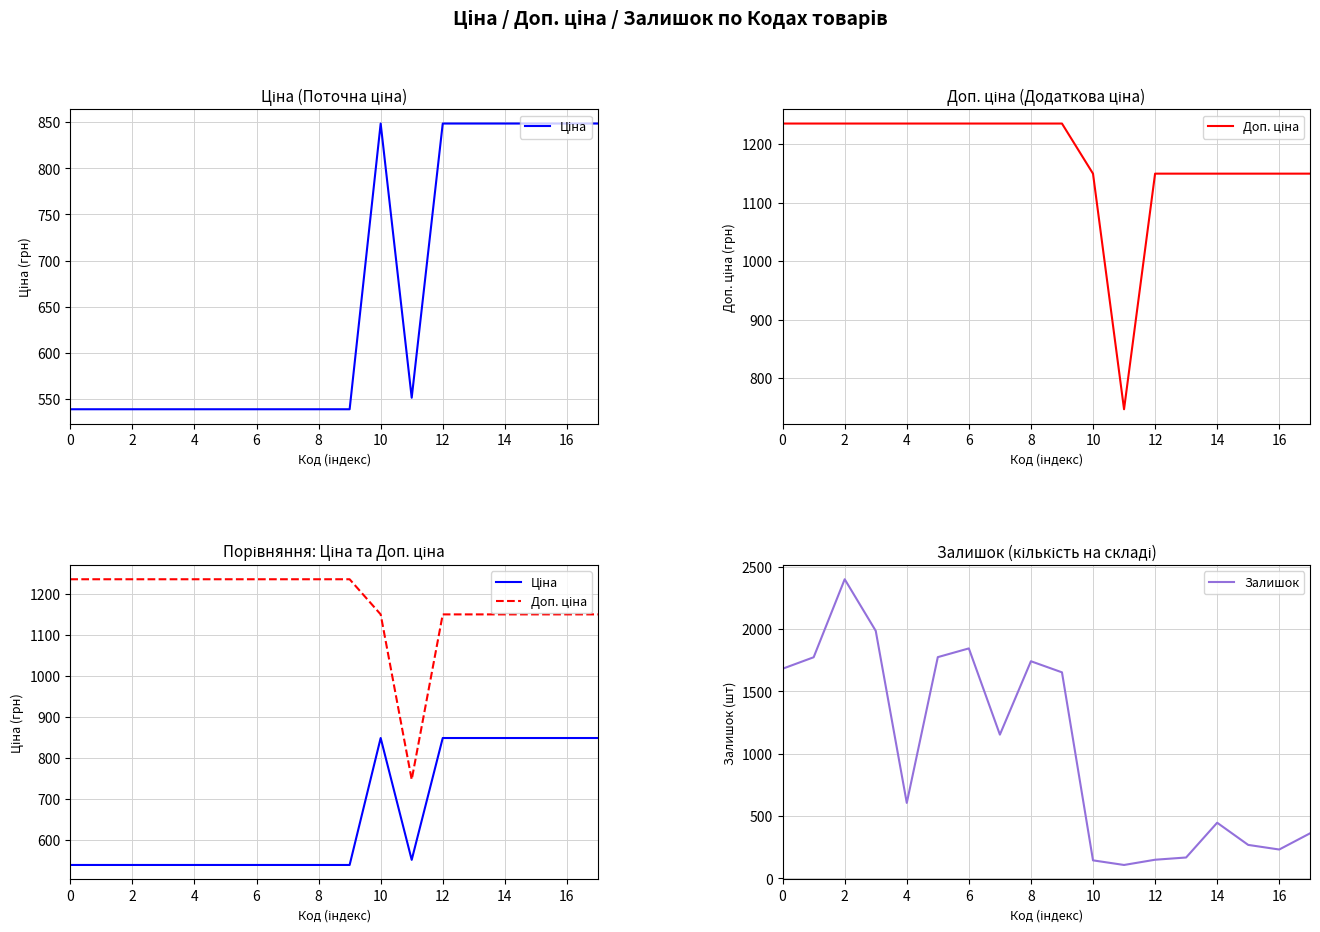

What is the smallest value displayed?

107.0